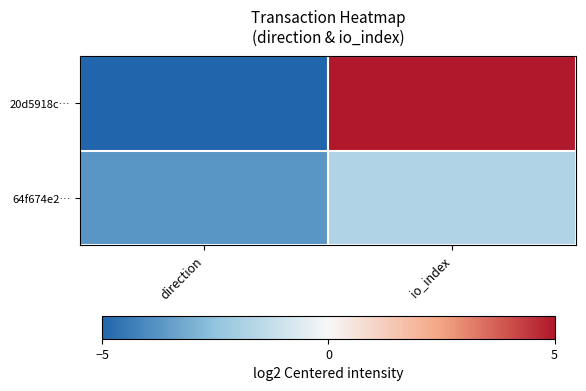

What is the spread (max minus min) of values at direction?

2.0